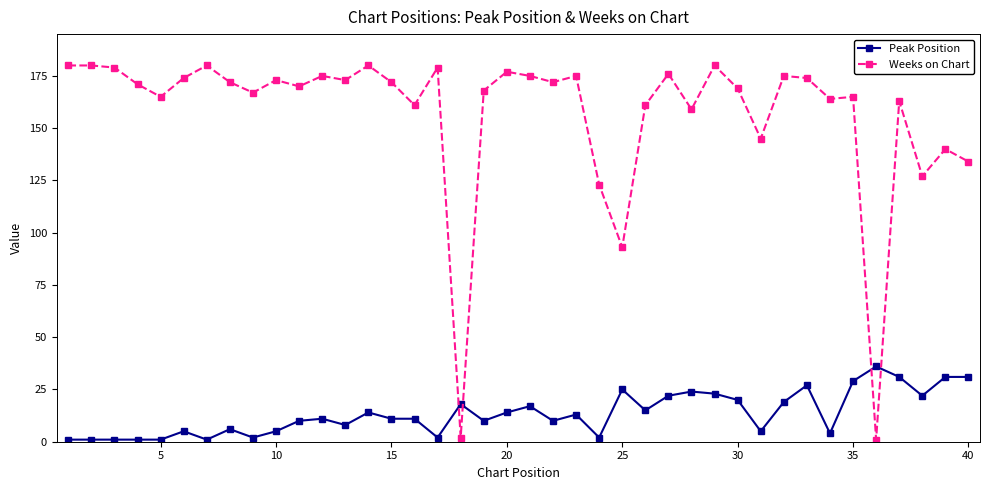

Reading left to right, transcribe all the data shown in this chart.

Peak Position: 1	1	1	1	1	5	1	6	2	5	10	11	8	14	11	11	2	18	10	14	17	10	13	2	25	15	22	24	23	20	5	19	27	4	29	36	31	22	31	31
Weeks on Chart: 180	180	179	171	165	174	180	172	167	173	170	175	173	180	172	161	179	2	168	177	175	172	175	123	93	161	176	159	180	169	145	175	174	164	165	1	163	127	140	134